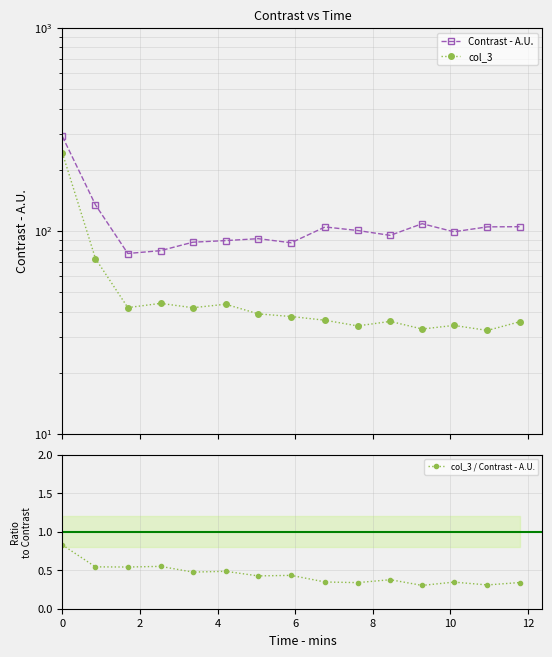

Does the chart have visible grid lines?

Yes